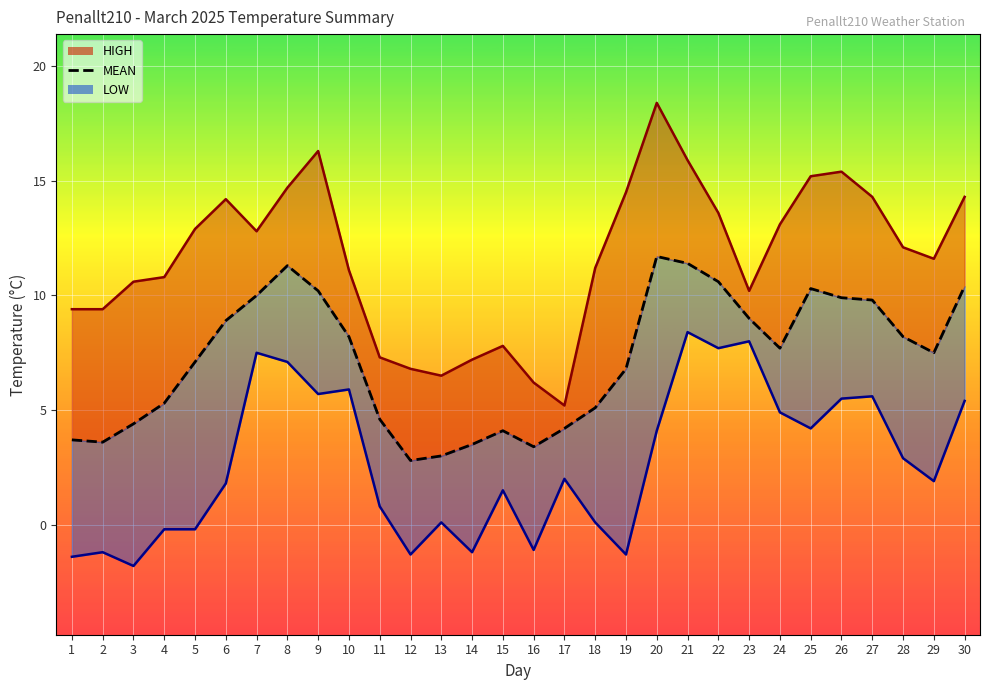

What value does the MEAN series have at 20?

11.7